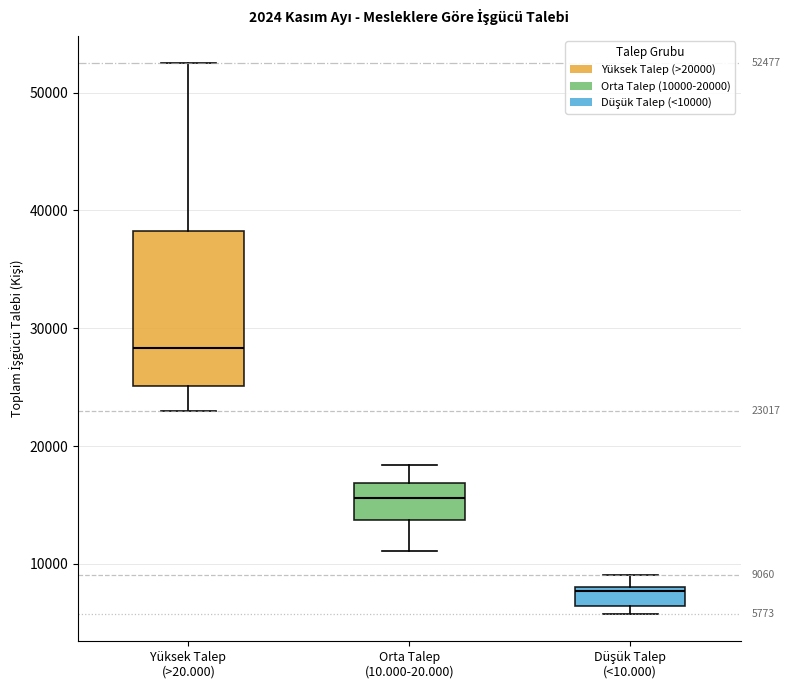

Which box has the highest median line?

Yüksek Talep (>20.000)